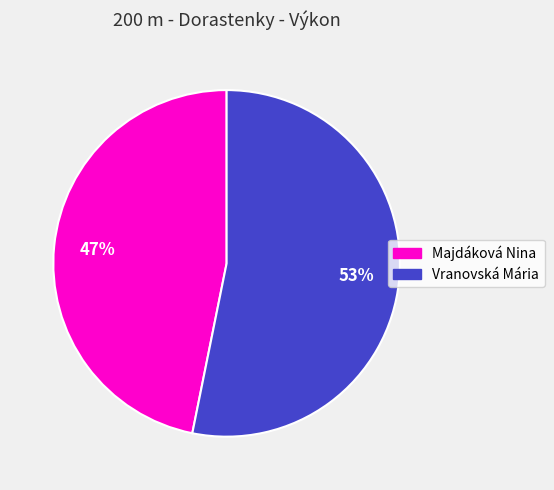

Approximately how many times larger is the value at Vranovská Mária compared to Majdáková Nina?

1.1